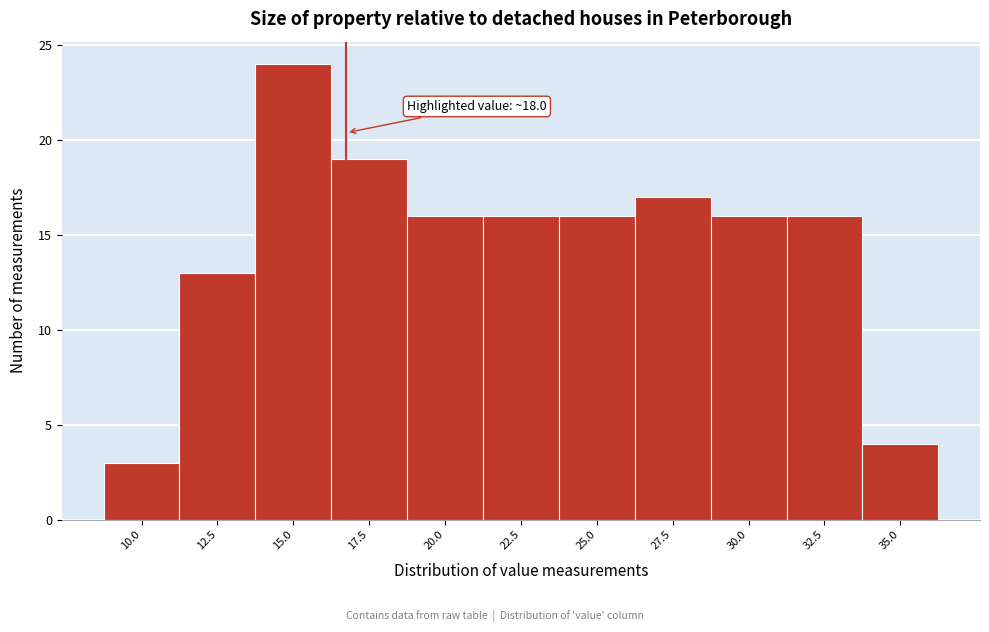

Reading left to right, extract all data points from this chart.

10.0=3	12.5=13	15.0=24	17.5=19	20.0=16	22.5=16	25.0=16	27.5=17	30.0=16	32.5=16	35.0=4